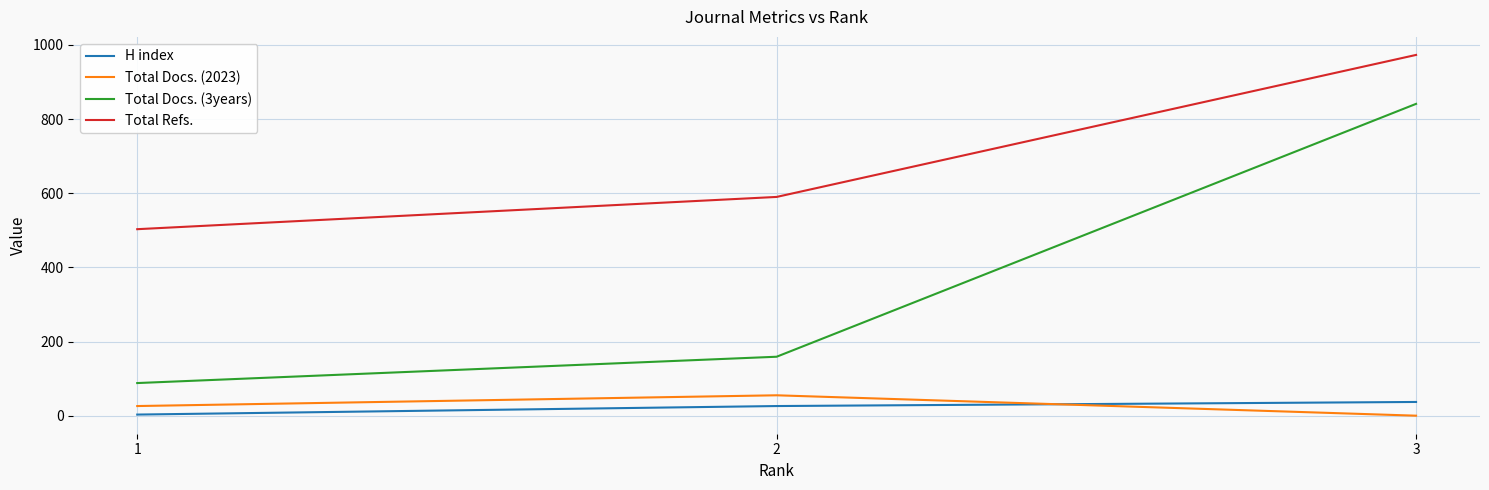

Does the chart have visible grid lines?

Yes